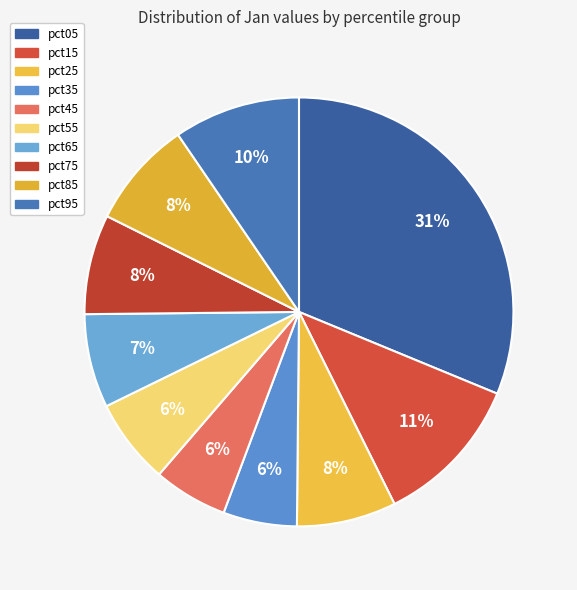

Which category has the biggest portion of the pie?

pct05